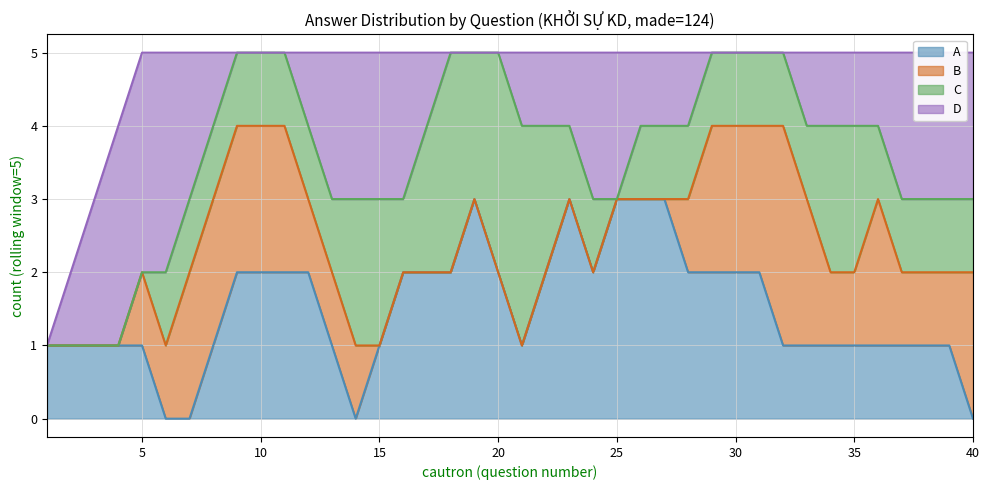

How many interior local peaks does the A series have?

5